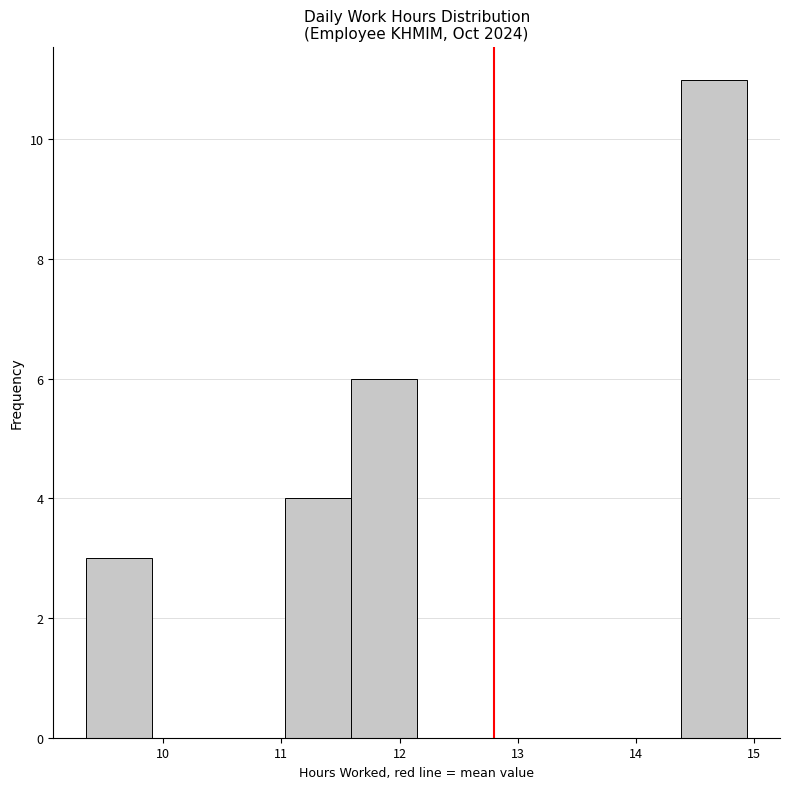

Over which range of the x-axis is the bar tallest?

14.4 to 14.9